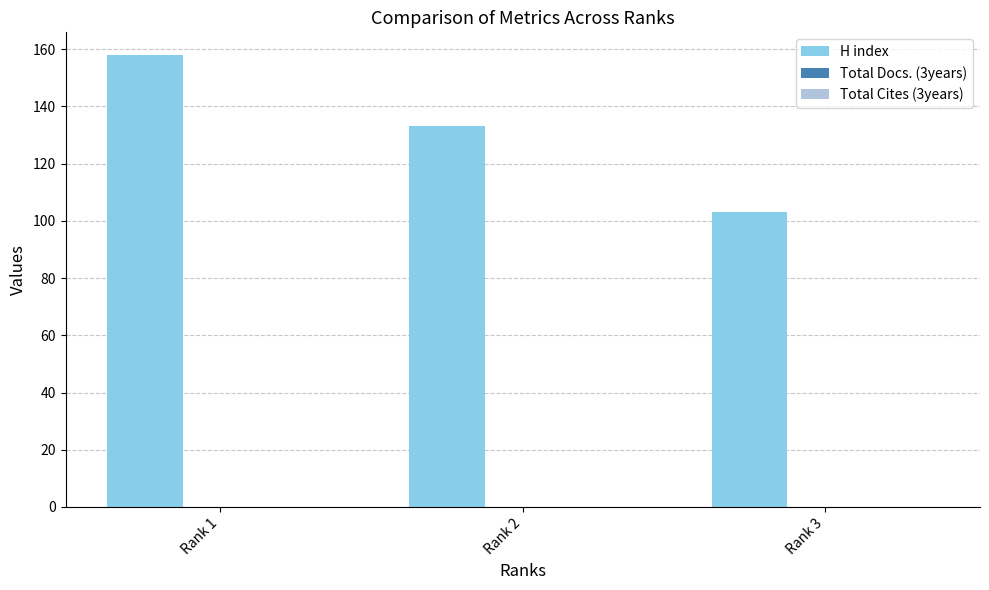

How many bars are there in total?

3